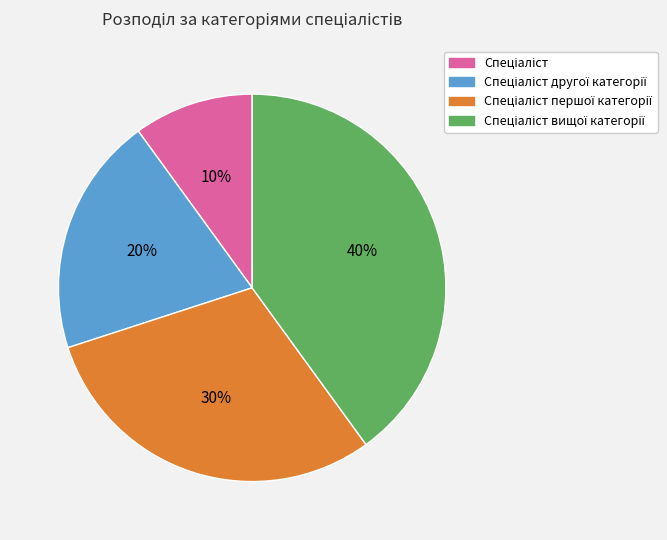

Is there any slice that represents more than half of the pie?

No